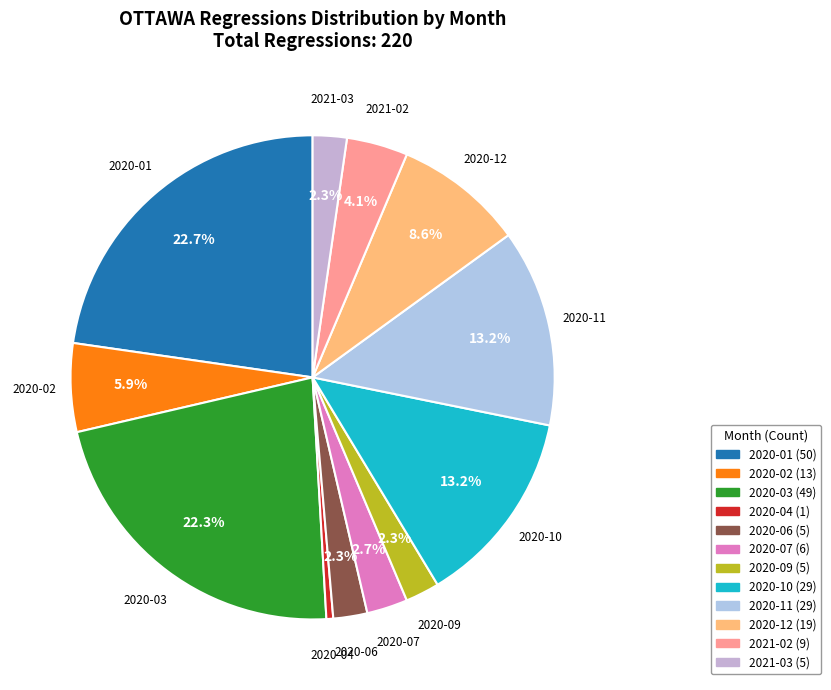

Which has a higher value, 2020-11 or 2020-07?

2020-11